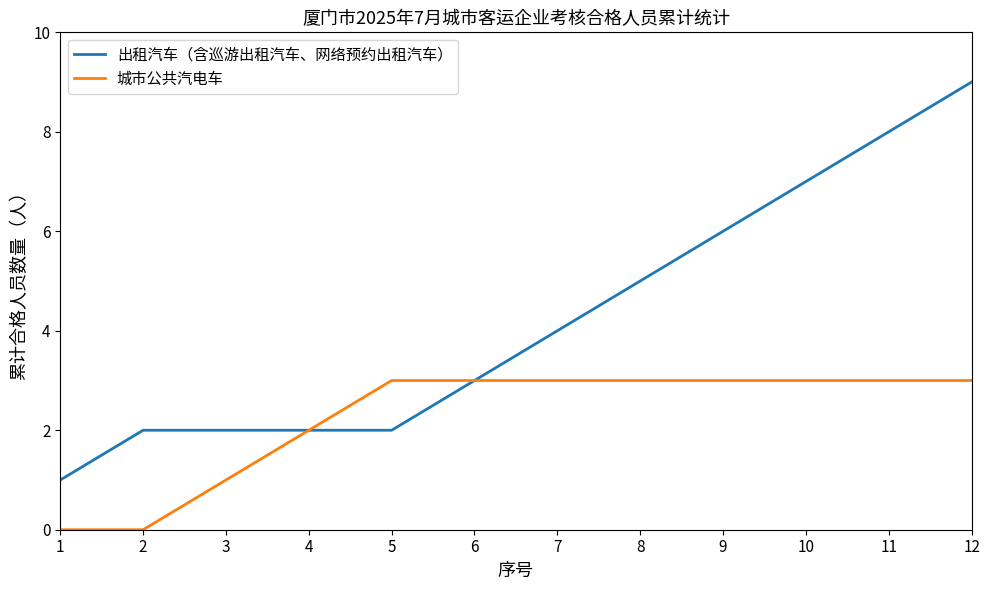

How many lines are shown in the chart?

2